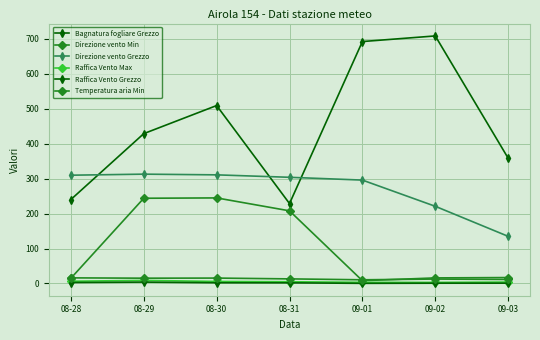

At which category does Raffica Vento Grezzo reach its first local valley?

09-01